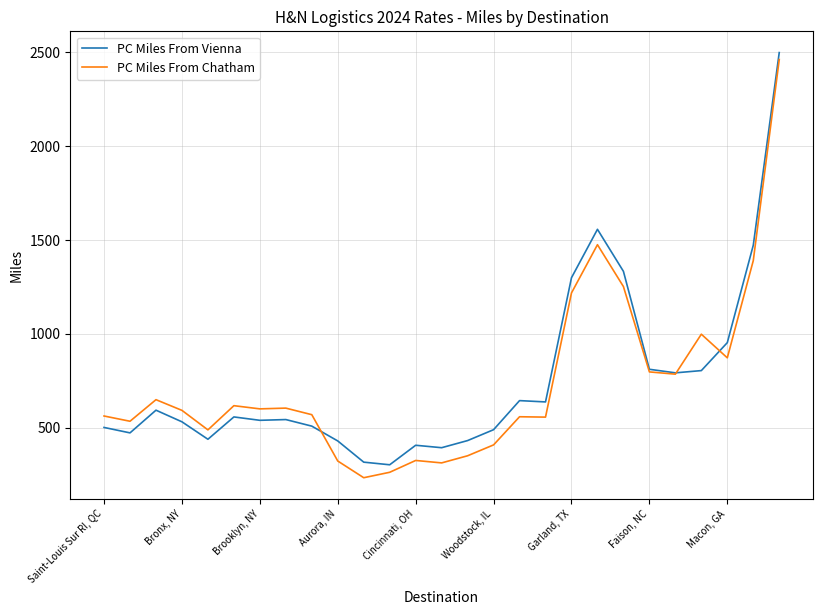

Which series has the largest range (max minus min)?

PC Miles From Chatham